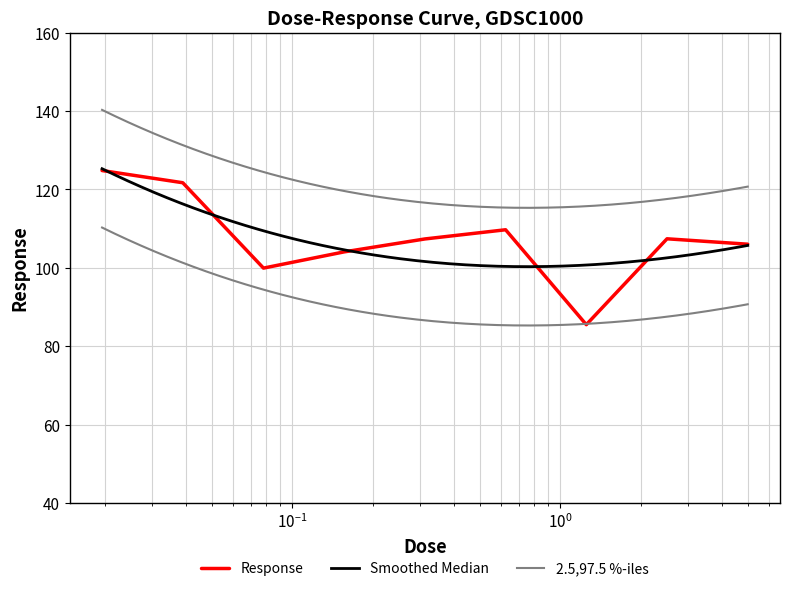

What is the change in value from 0.078125 to 5.0?

+6.1